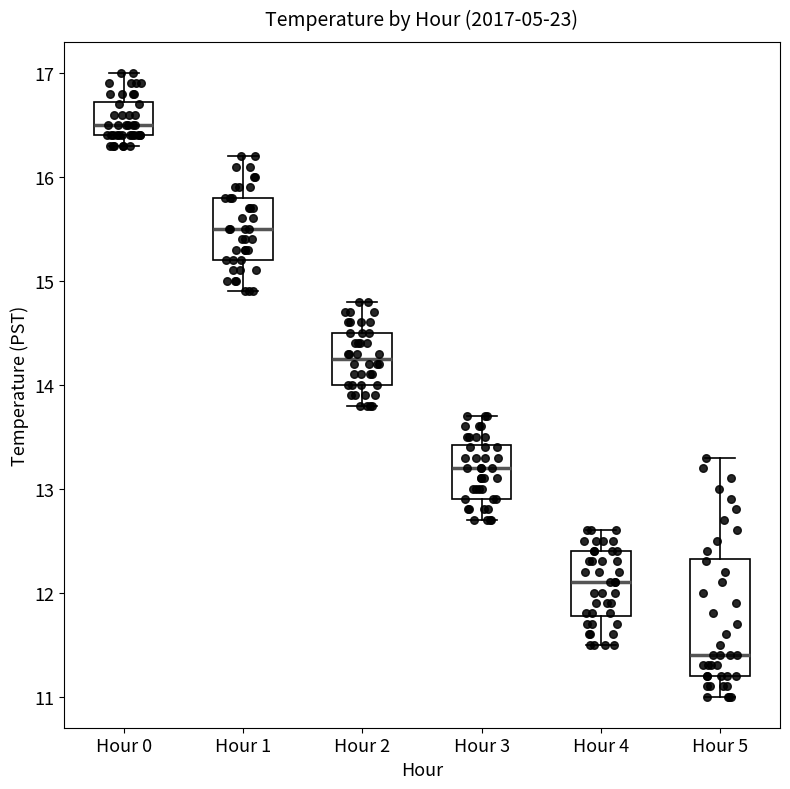

Reading left to right, transcribe this box plot: for each box, give where its median line is, the range the box spans, and where its two whiskers end, as read against the y-axis. The values are not printed on the chart, so give them approximately, as read against the axis.

Hour 0: median 16.5, box 16.4 to 16.7, whiskers 16.3 to 17.0
Hour 1: median 15.5, box 15.2 to 15.8, whiskers 14.9 to 16.2
Hour 2: median 14.3, box 14.0 to 14.5, whiskers 13.8 to 14.8
Hour 3: median 13.2, box 12.9 to 13.4, whiskers 12.7 to 13.7
Hour 4: median 12.1, box 11.8 to 12.4, whiskers 11.5 to 12.6
Hour 5: median 11.4, box 11.2 to 12.3, whiskers 11.0 to 13.3